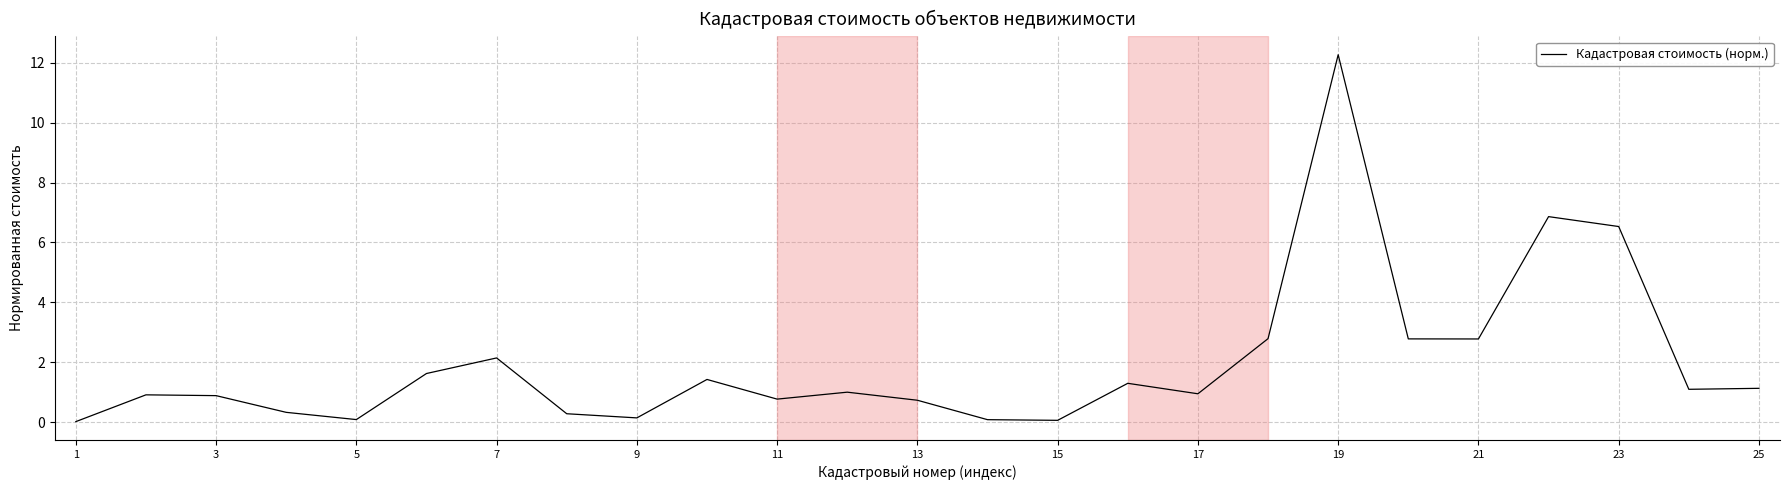

What is the difference between the maximum and minimum values?

12.3